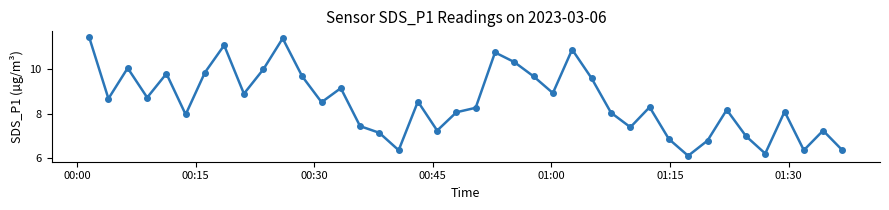

What is the greatest value displayed?

11.4